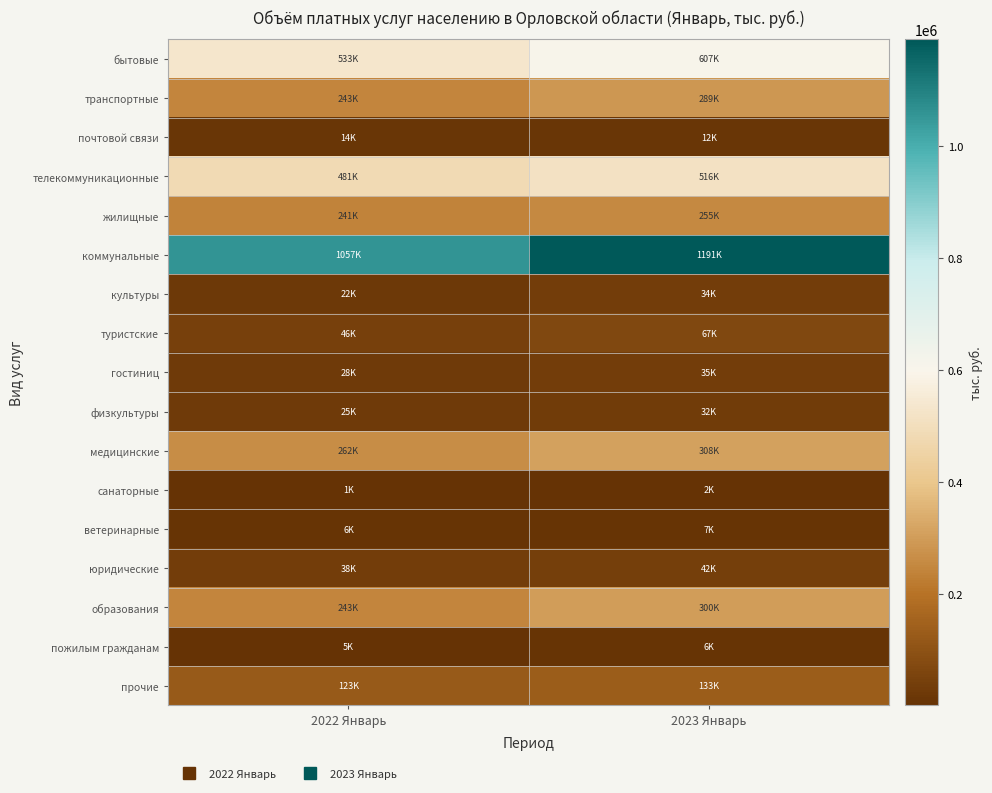

Reading left to right, list all the values displayed in this chart.

бытовые: 2022 Январь=533231.9	2023 Январь=606886.3
транспортные: 2022 Январь=243160.2	2023 Январь=289012.8
почтовой связи: 2022 Январь=13767.0	2023 Январь=12434.8
телекоммуникационные: 2022 Январь=480811.2	2023 Январь=516162.8
жилищные: 2022 Январь=240955.5	2023 Январь=254583.8
коммунальные: 2022 Январь=1056501.2	2023 Январь=1191240.2
культуры: 2022 Январь=21603.6	2023 Январь=33687.5
туристские: 2022 Январь=45912.4	2023 Январь=66941.0
гостиниц: 2022 Январь=27834.6	2023 Январь=34956.0
физкультуры: 2022 Январь=25268.2	2023 Январь=32072.7
медицинские: 2022 Январь=262468.8	2023 Январь=308101.9
санаторные: 2022 Январь=1078.2	2023 Январь=2296.2
ветеринарные: 2022 Январь=6016.1	2023 Январь=6529.2
юридические: 2022 Январь=37639.0	2023 Январь=42342.4
образования: 2022 Январь=243463.5	2023 Январь=299884.5
пожилым гражданам: 2022 Январь=5296.0	2023 Январь=5747.0
прочие: 2022 Январь=122639.3	2023 Январь=133406.2